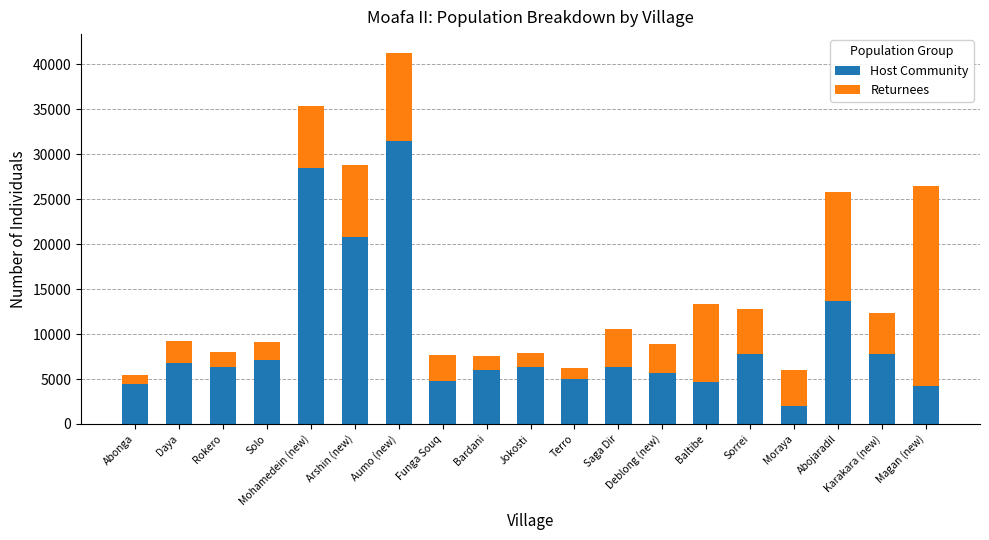

Read the Host Community value at Terro.

4962